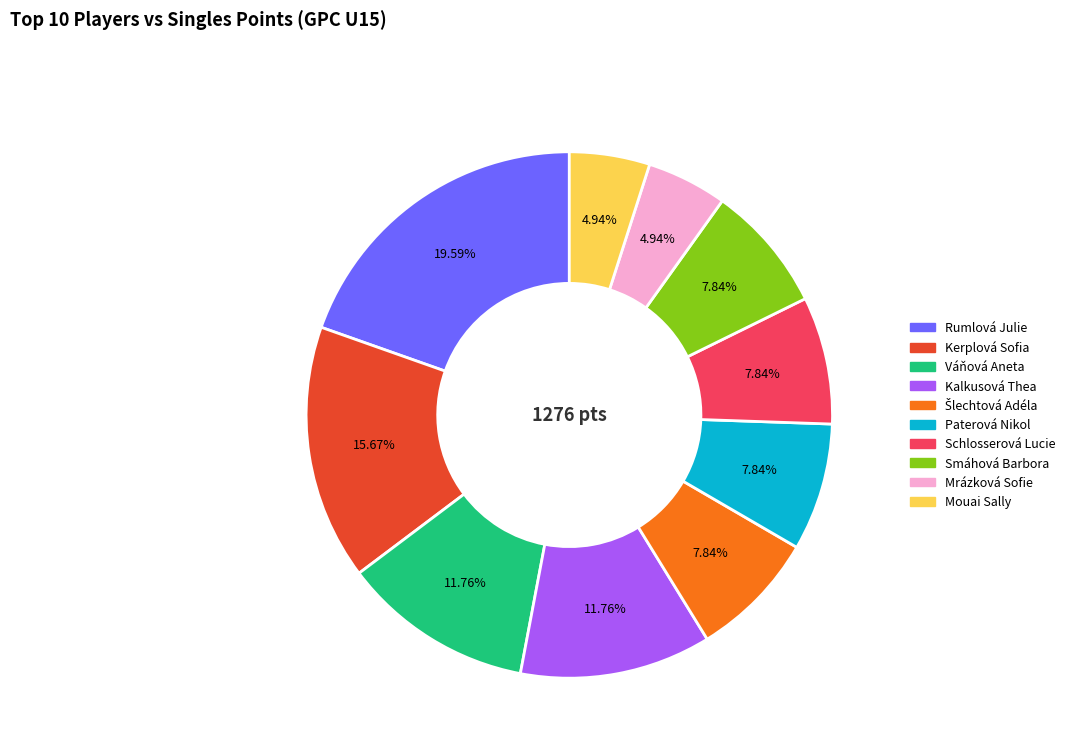

Which category has the biggest portion of the pie?

Rumlová Julie